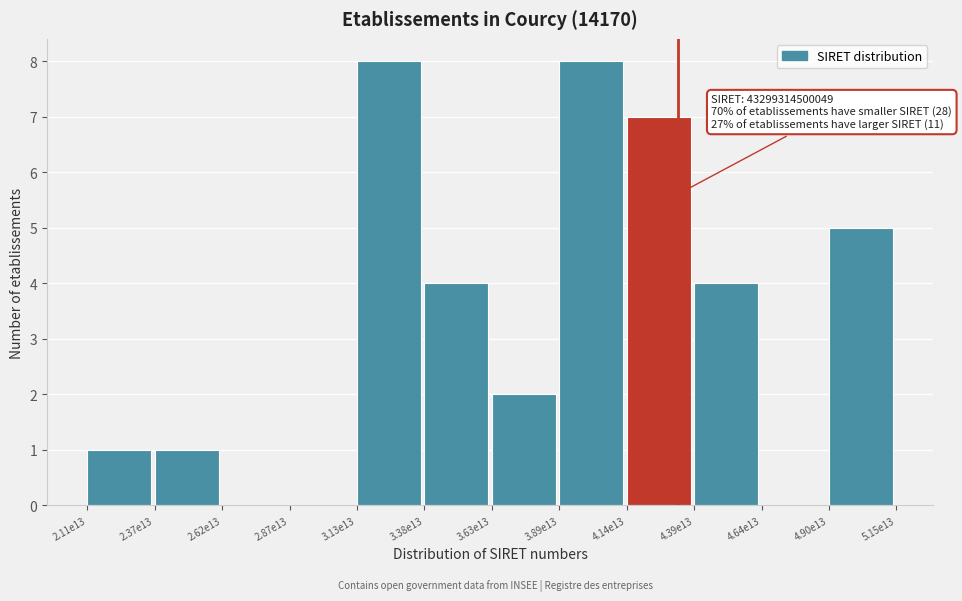

Reading right to left, transcribe all the data shown in this chart.

4.90e13=5	4.64e13=0	4.39e13=4	4.14e13=7	3.89e13=8	3.63e13=2	3.38e13=4	3.13e13=8	2.87e13=0	2.62e13=0	2.37e13=1	2.11e13=1